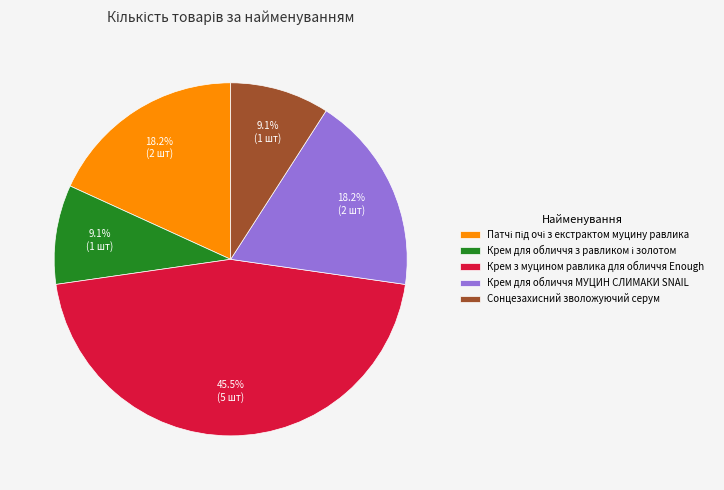

To the nearest percent, what is the combined percentage of Крем для обличчя МУЦИН СЛИМАКИ SNAIL and Крем з муцином равлика для обличчя Enough?

64%